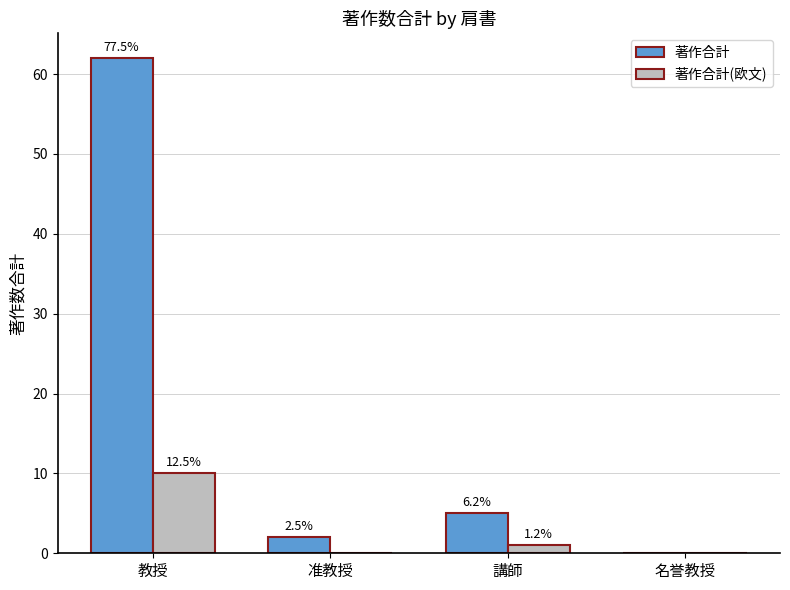

What are all the series names shown in the legend?

著作合計, 著作合計(欧文)